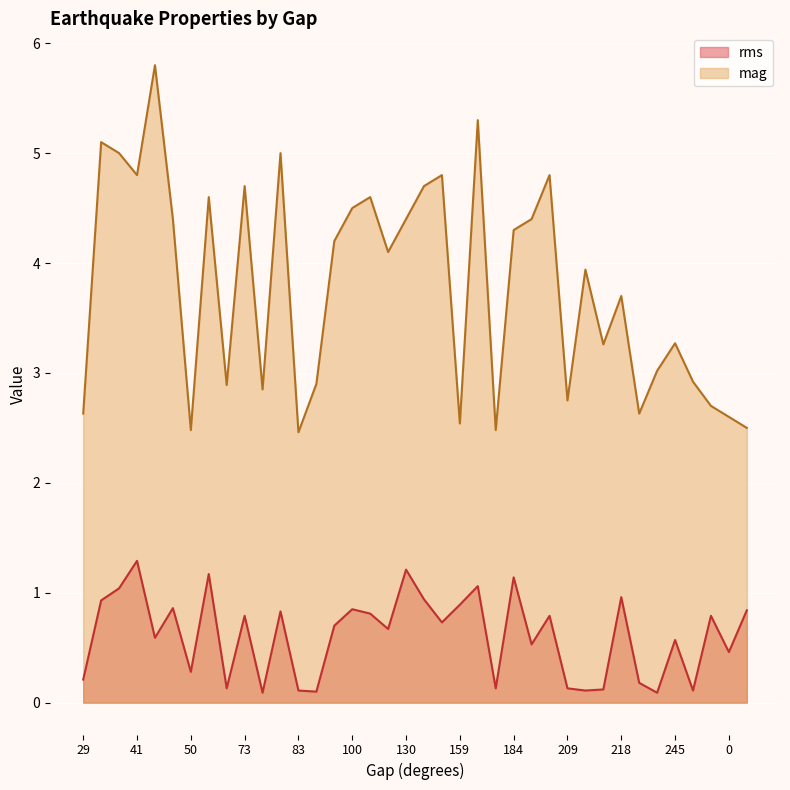

True or false: mag has more than 0 interior local peaks.

True